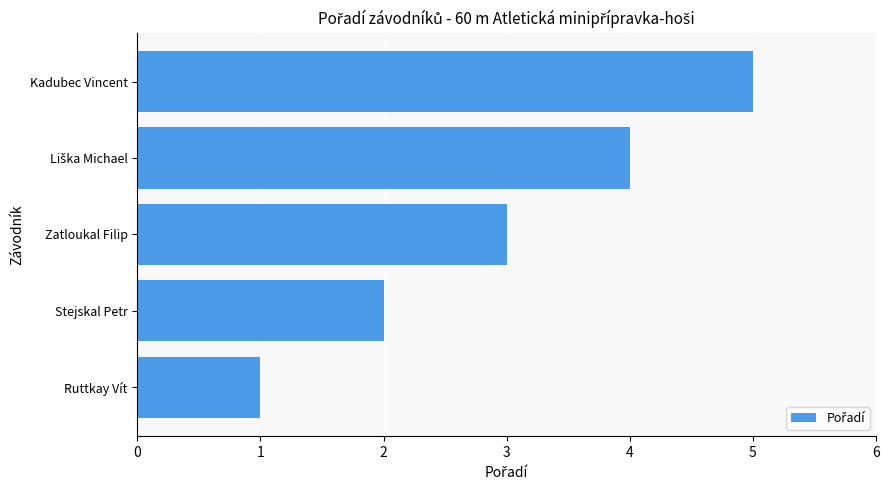

How many categories are shown in the chart?

5